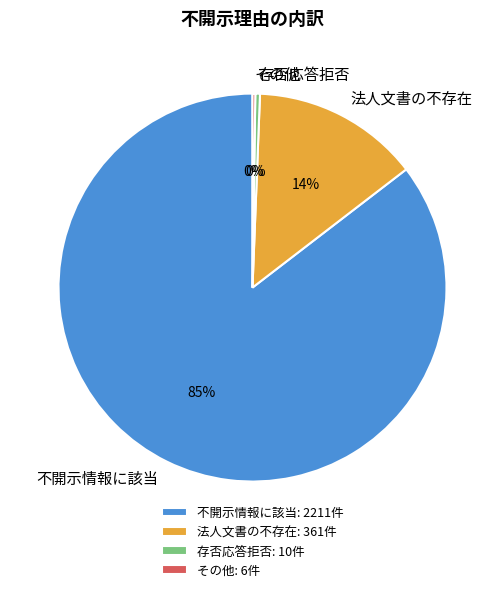

To the nearest percent, what is the average slice percentage?

25%